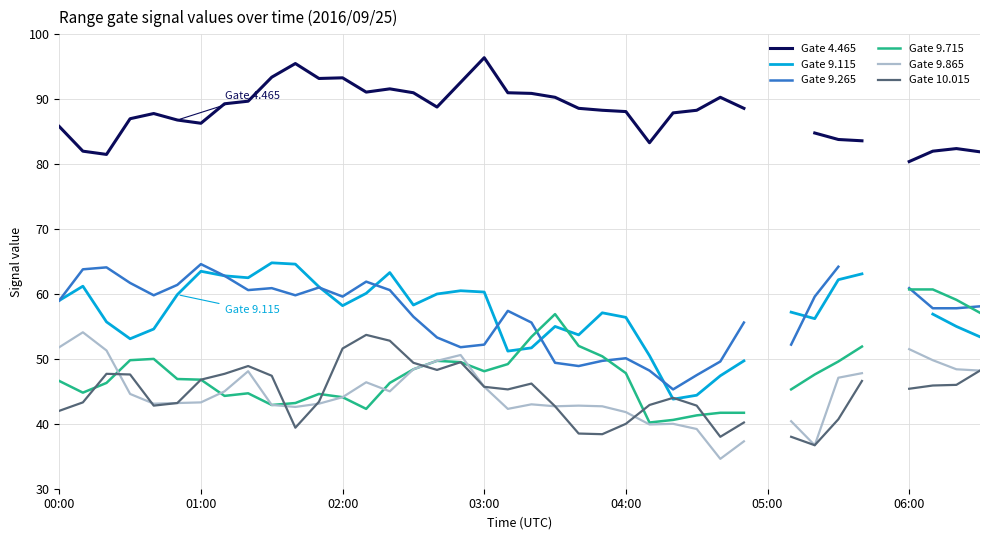

True or false: Gate 9.865 and Gate 4.465 intersect in this chart.

False